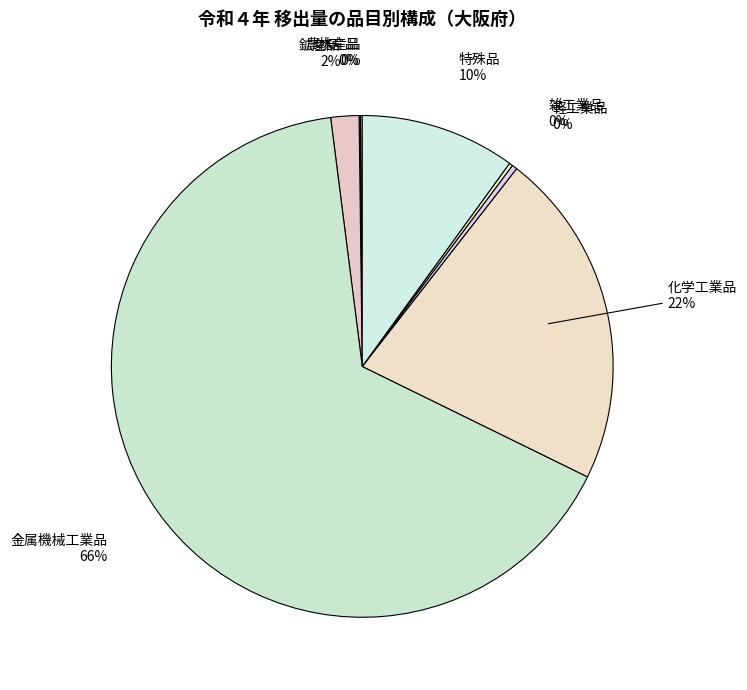

To the nearest percent, what percentage of the pie is 化学工業品?

22%